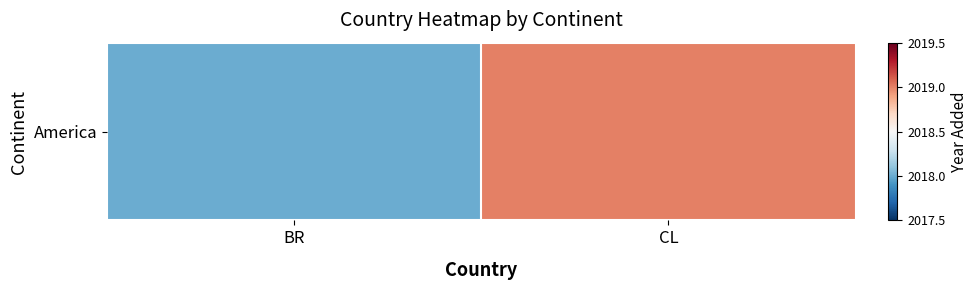

Reading right to left, list all the values displayed in this chart.

CL=2019	BR=2018